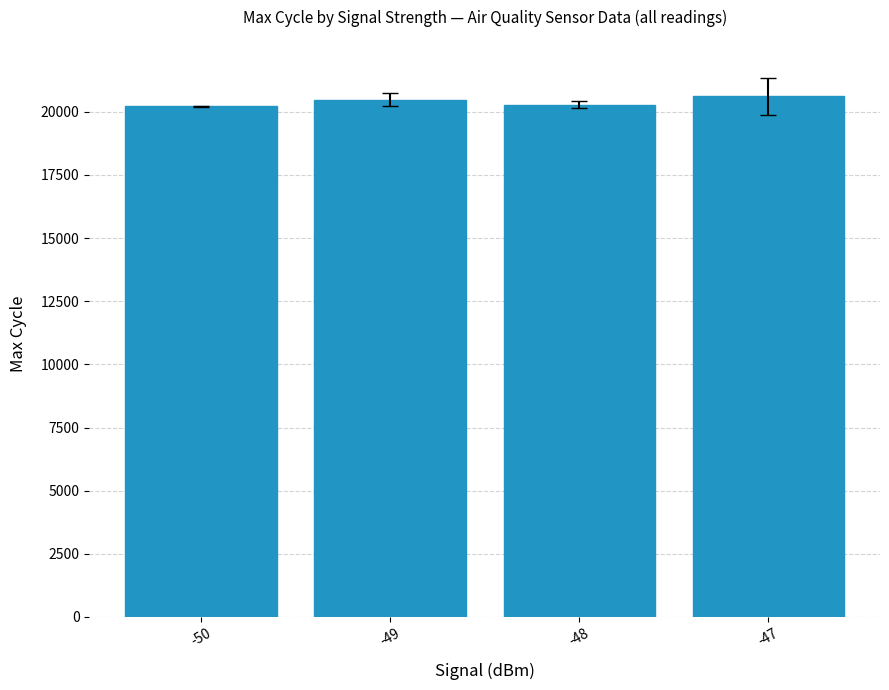

What is the maximum value shown in the chart?

20618.5